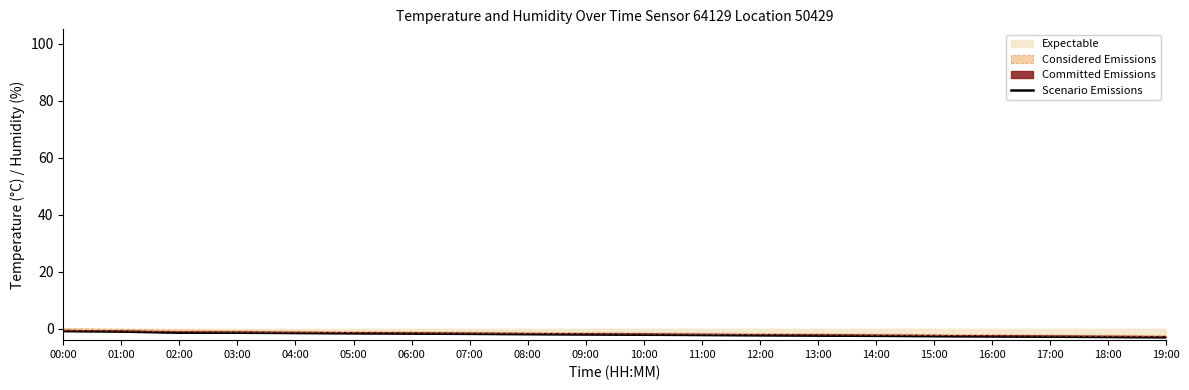

What is the change in value from 03:00 to 11:00?

-0.8